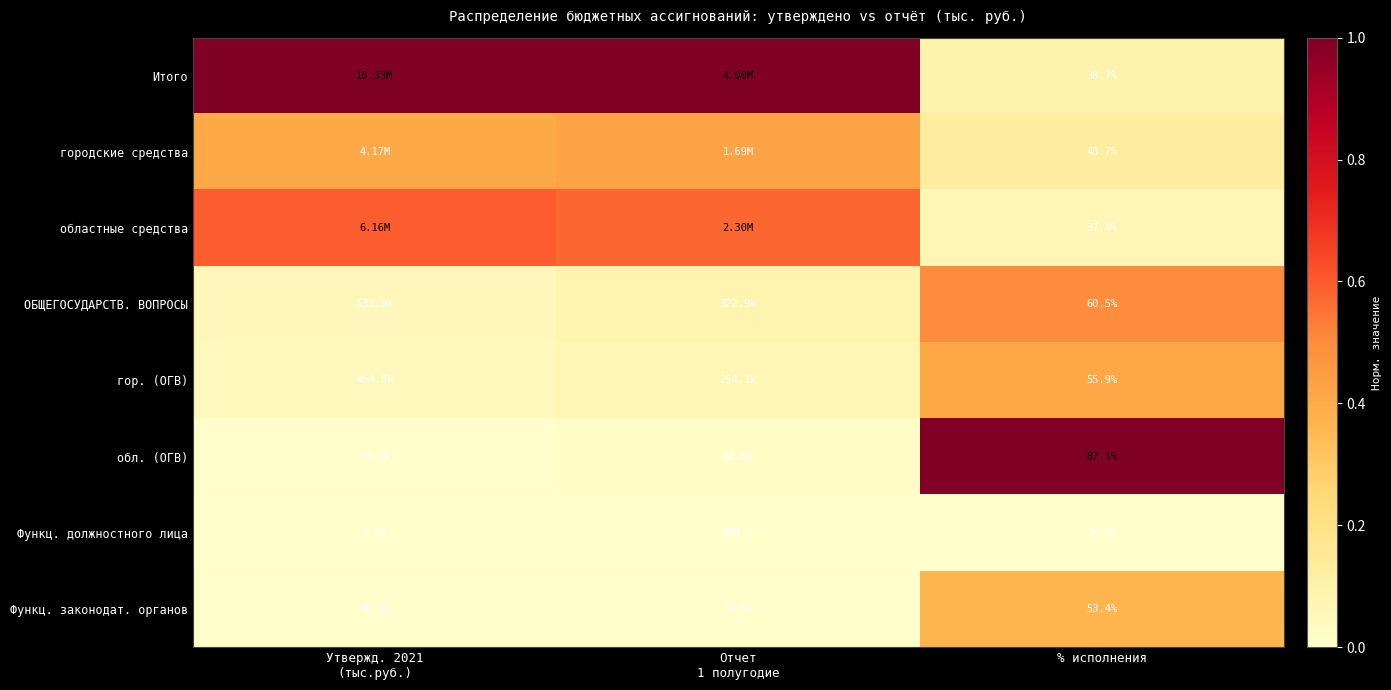

At % исполнения, list the series in order from largest to smallest.

обл. (ОГВ), ОБЩЕГОСУДАРСТВ. ВОПРОСЫ, гор. (ОГВ), Функц. законодат. органов, городские средства, Итого, областные средства, Функц. должностного лица